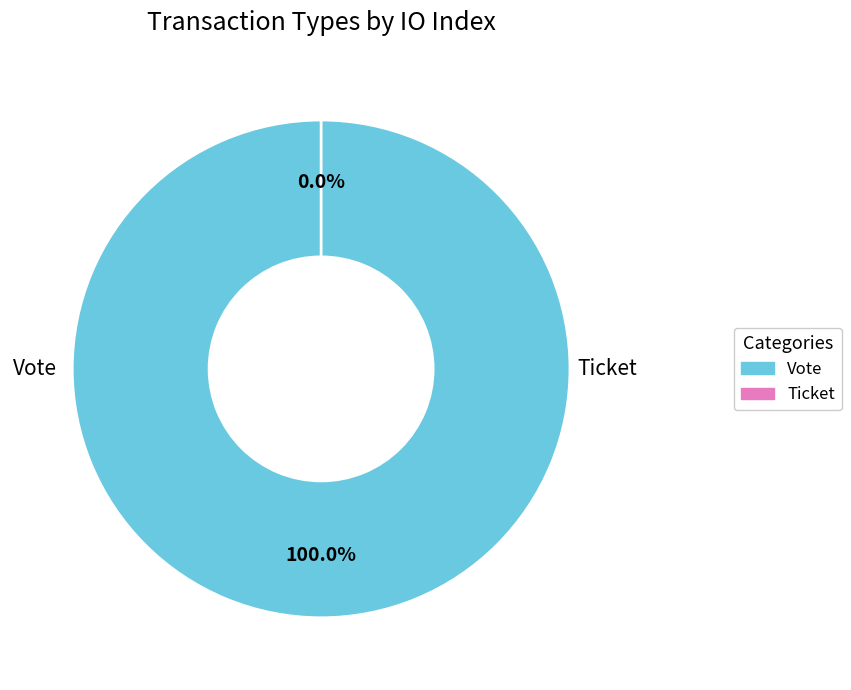

Which slice represents more than half of the pie?

Vote